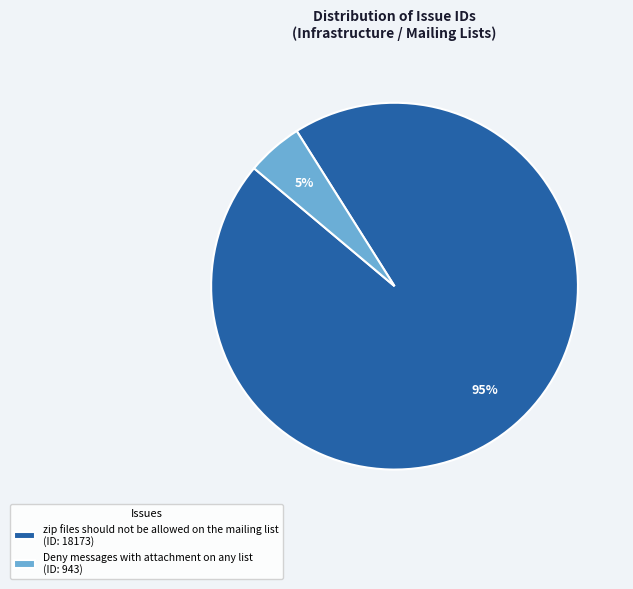

Between Deny messages with attachment on any list (ID: 943) and zip files should not be allowed on the mailing list (ID: 18173), which is larger?

zip files should not be allowed on the mailing list (ID: 18173)